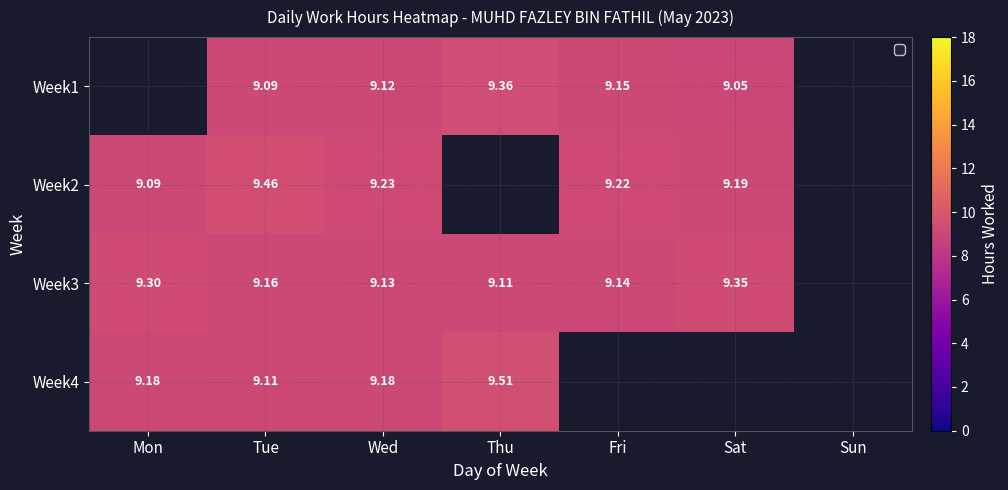

Which category has the lowest value across all series?

Sat